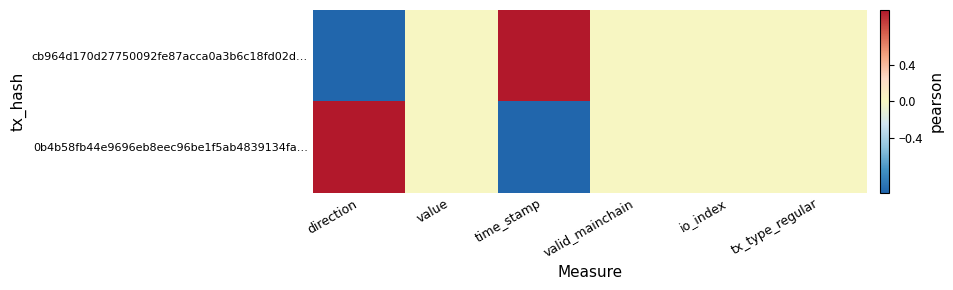

What is the minimum value shown in the chart?

-1